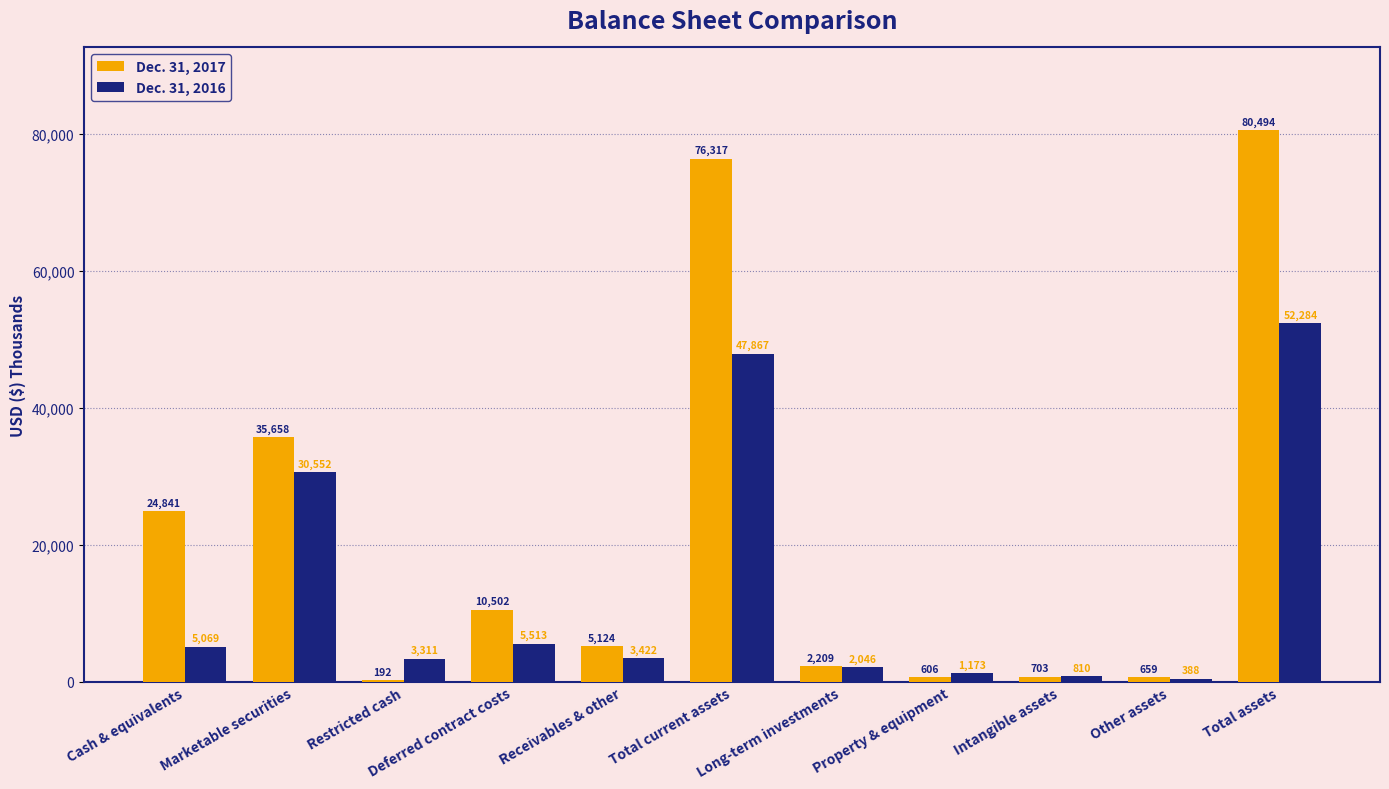

What is the maximum value for Dec. 31, 2016?

52284